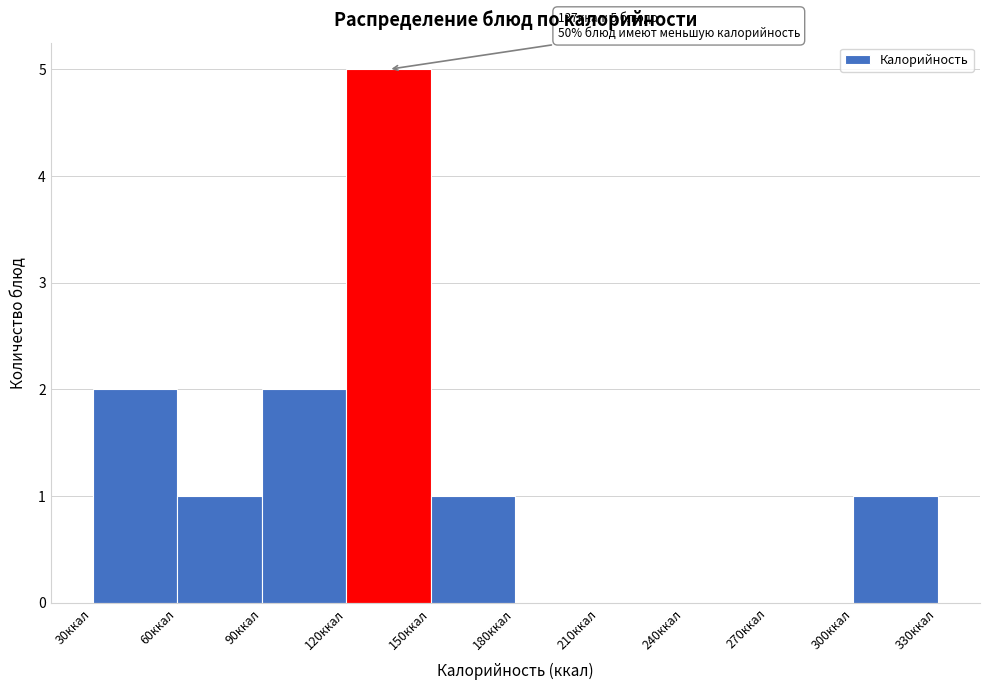

Over which range of the x-axis is the bar tallest?

120 to 150